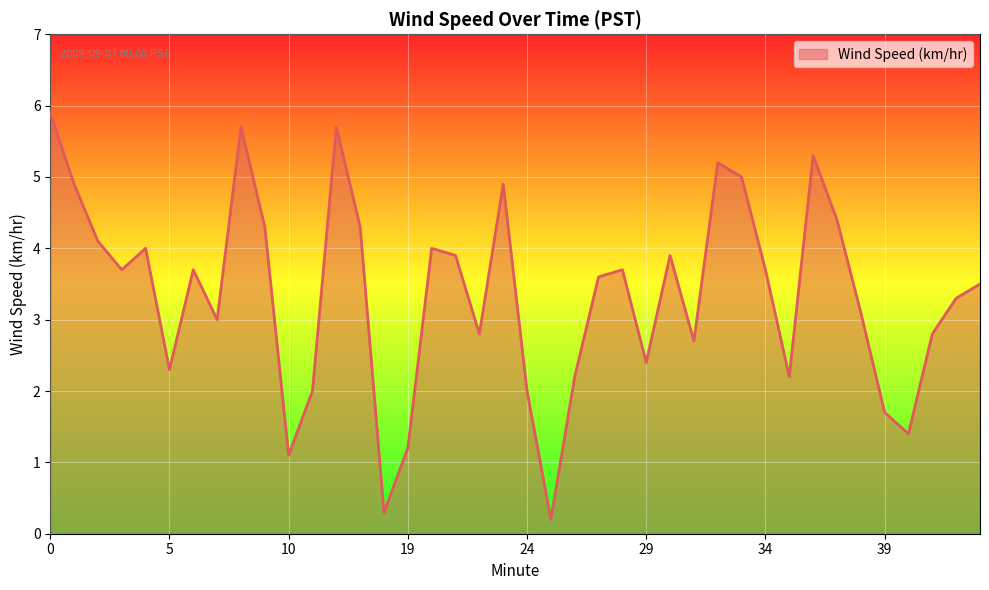

What is the difference between the maximum and minimum values?

5.7